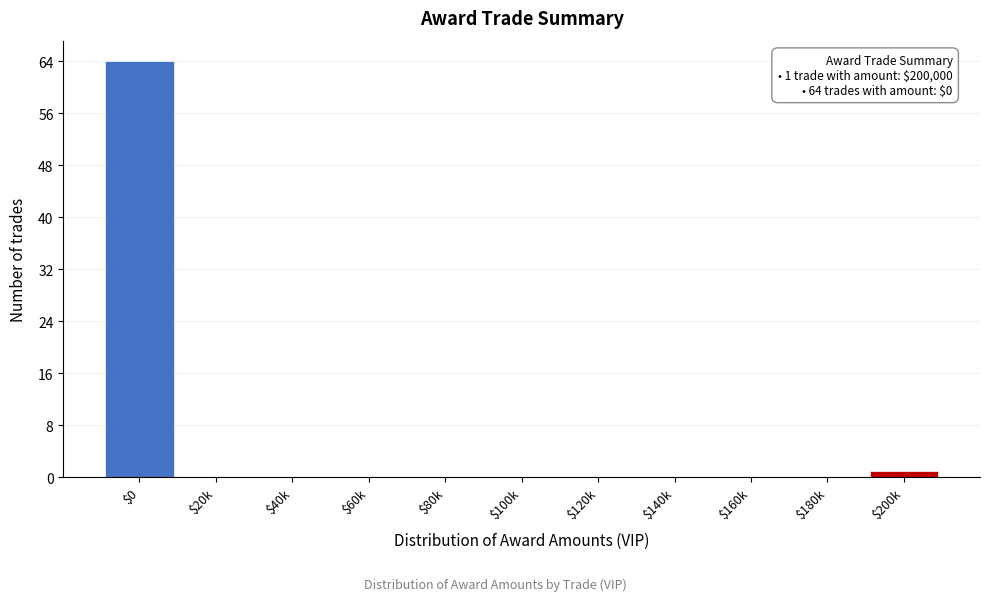

What is the maximum value shown in the chart?

64